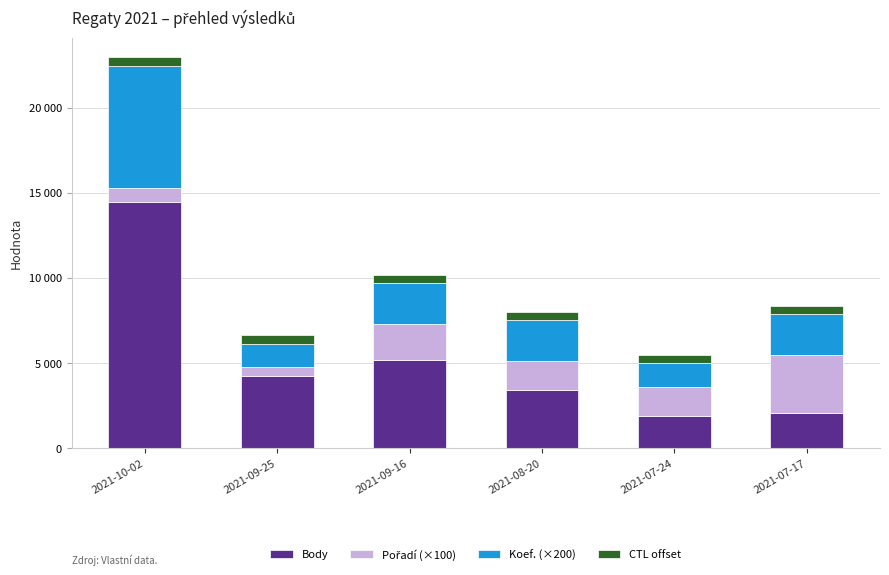

Which series has the largest total across all categories?

Body